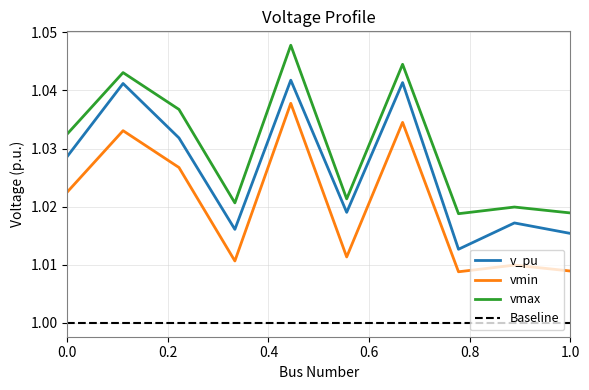

True or false: vmax and vmin cross at least once.

False